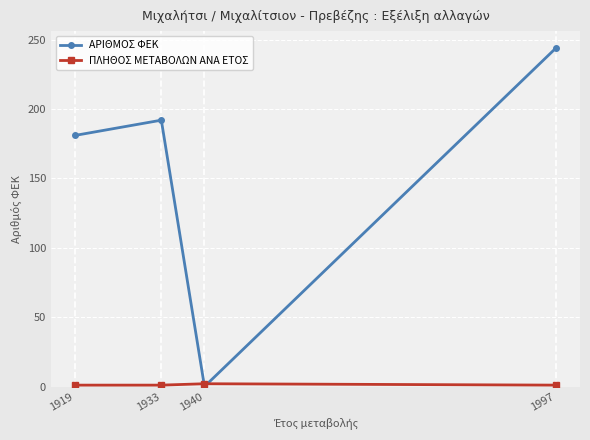

The ΠΛΗΘΟΣ ΜΕΤΑΒΟΛΩΝ ΑΝΑ ΕΤΟΣ series shows 1 at 1919. True or false?

True